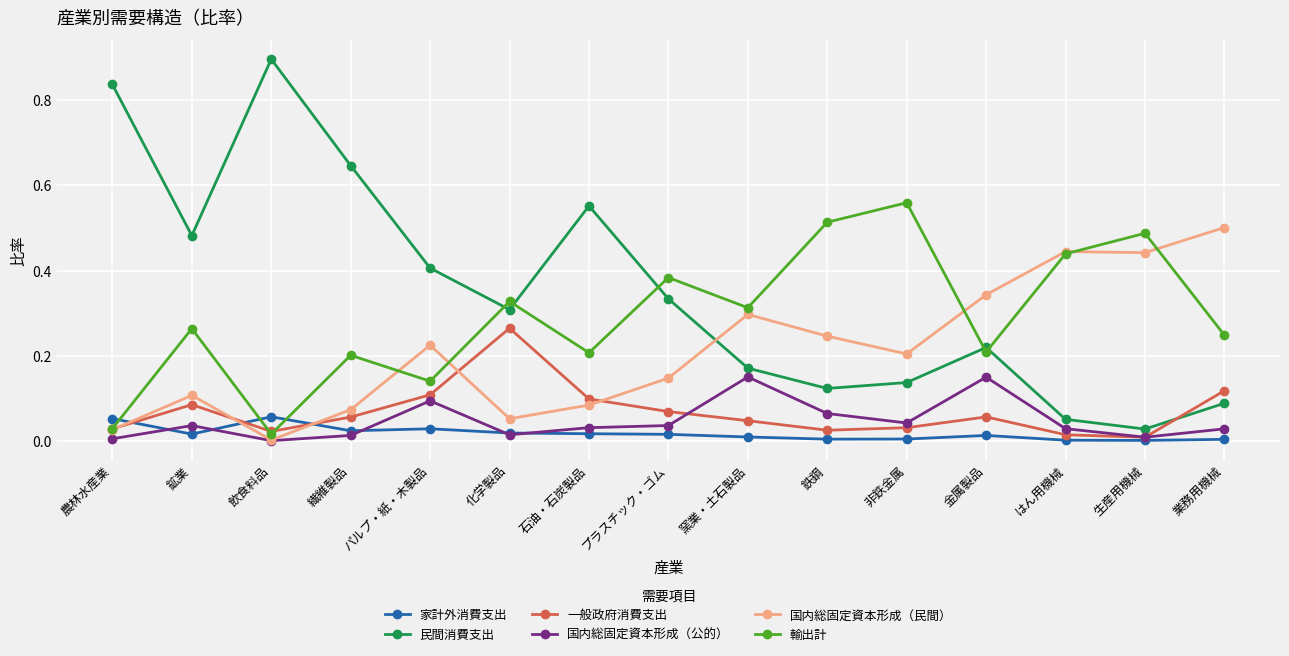

At which category does the chart reach its peak across all series?

飲食料品